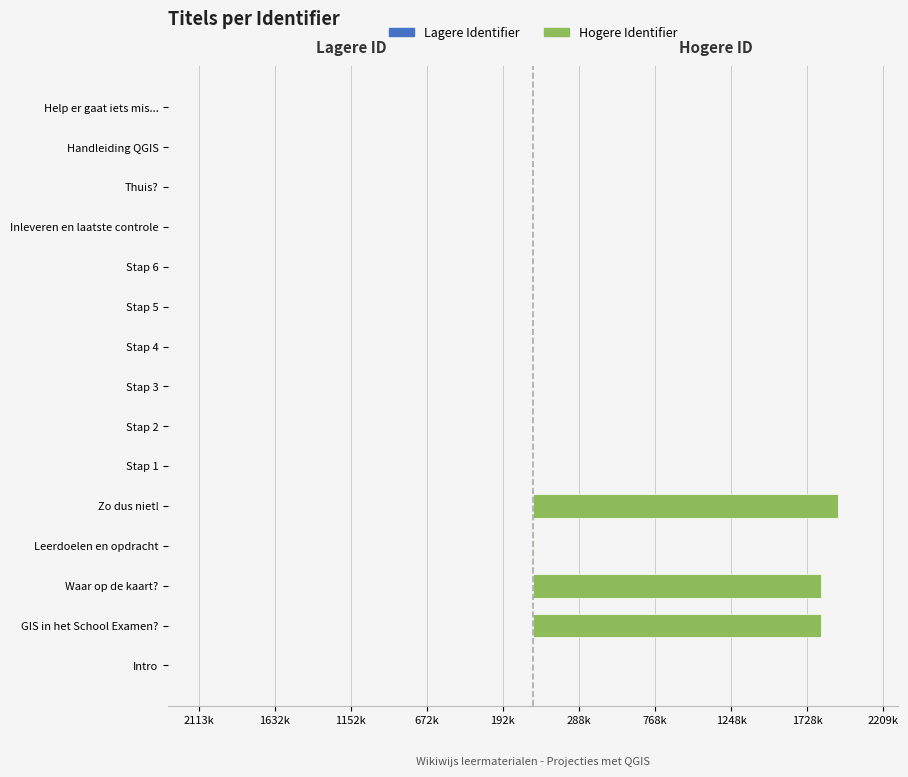

Which series changed the most between Waar op de kaart? and Handleiding QGIS?

Hogere Identifier